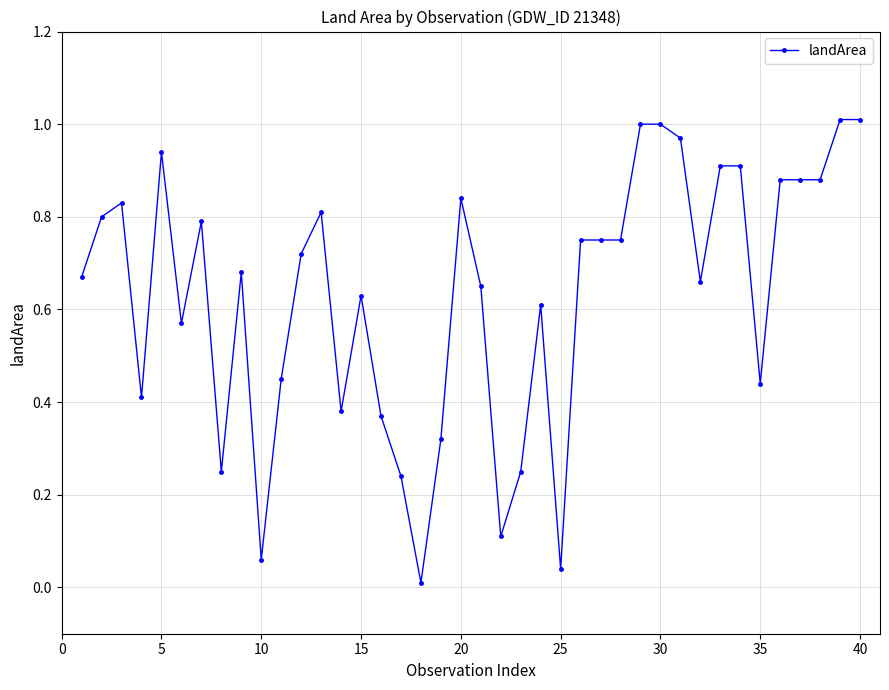

True or false: there are more than 2 points higher than both neighbors.

True